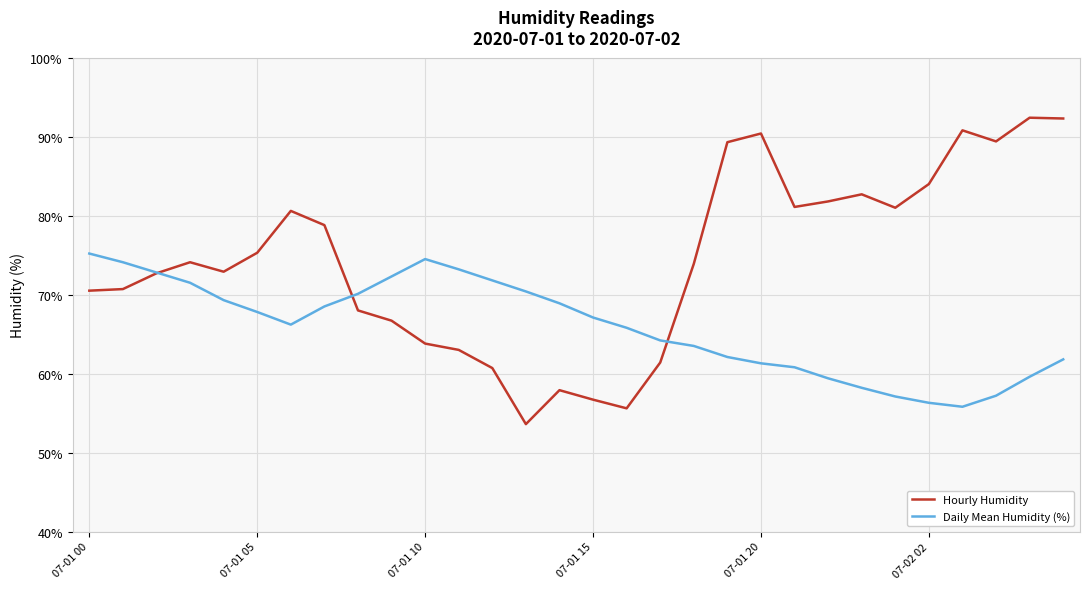

What is the lowest value of the Daily Mean Humidity (%) series?

55.8